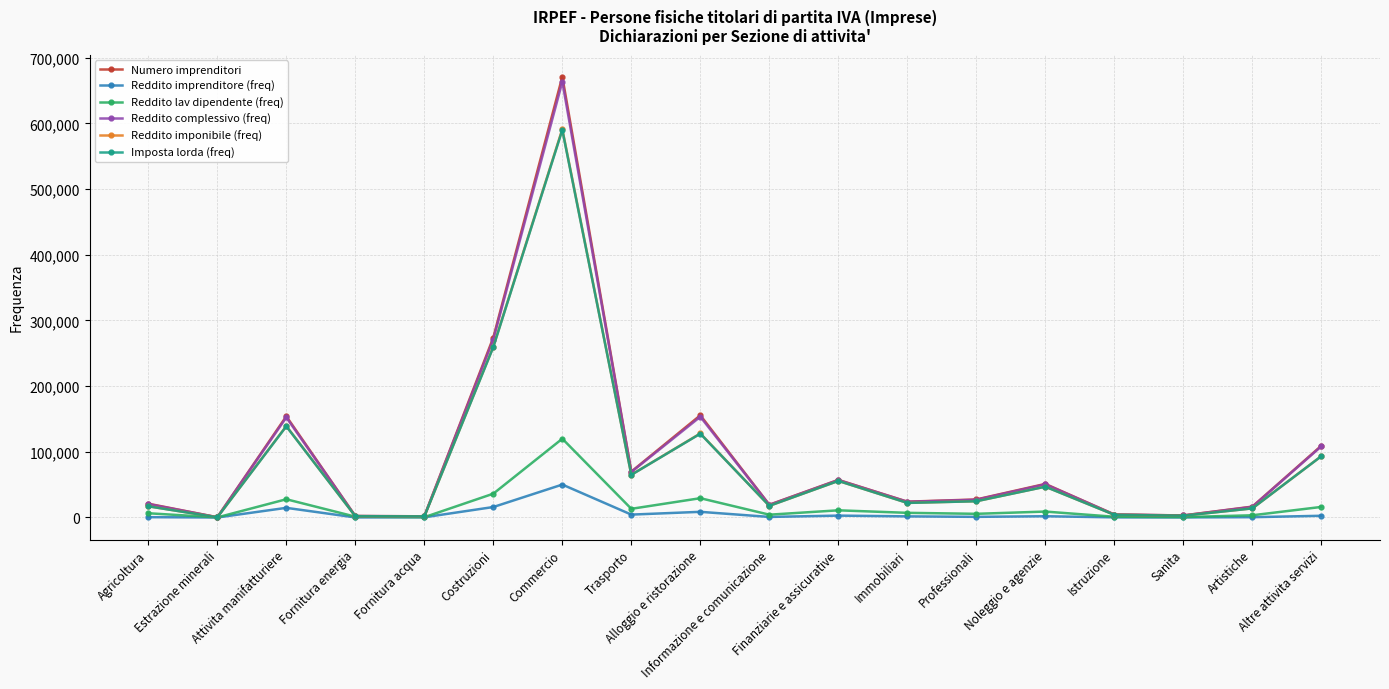

What is the difference between the maximum and minimum values in the Reddito imponibile (freq) series?

591077